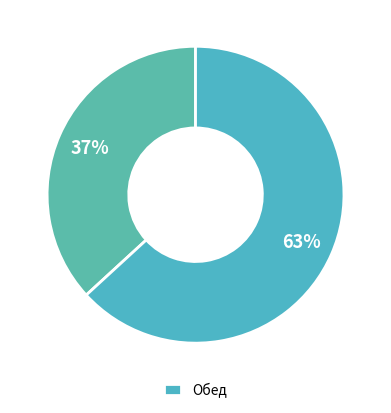

How many segments does this pie chart have?

2